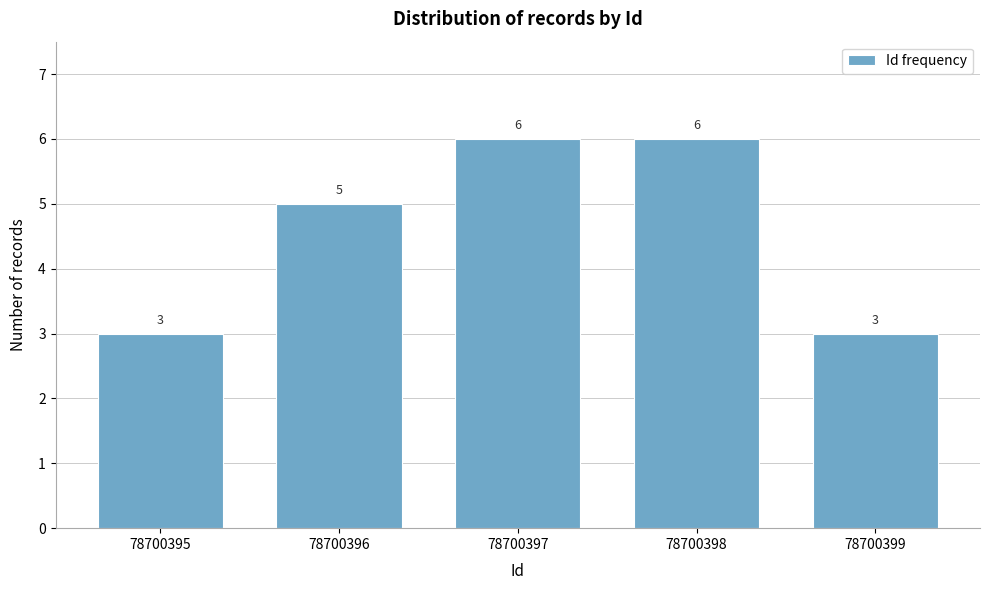

Reading left to right, list all the values displayed in this chart.

78700395=3	78700396=5	78700397=6	78700398=6	78700399=3